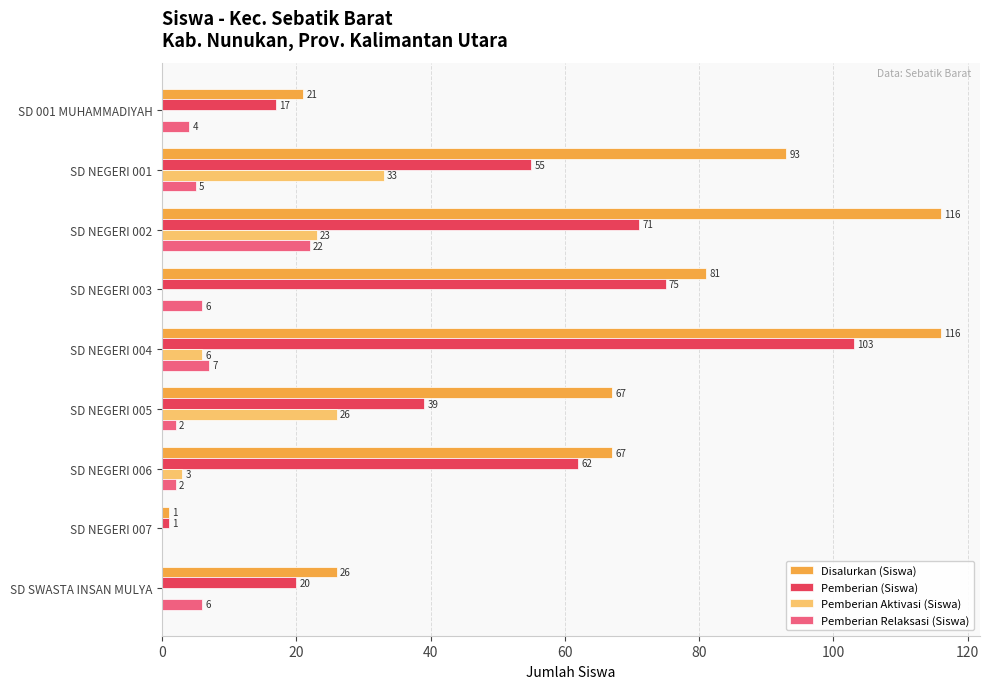

What is the sum of all Disalurkan (Siswa) values?

588